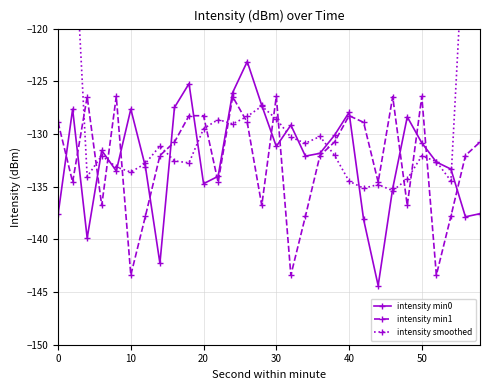

How many values in the intensity min0 series exceed -131?

12